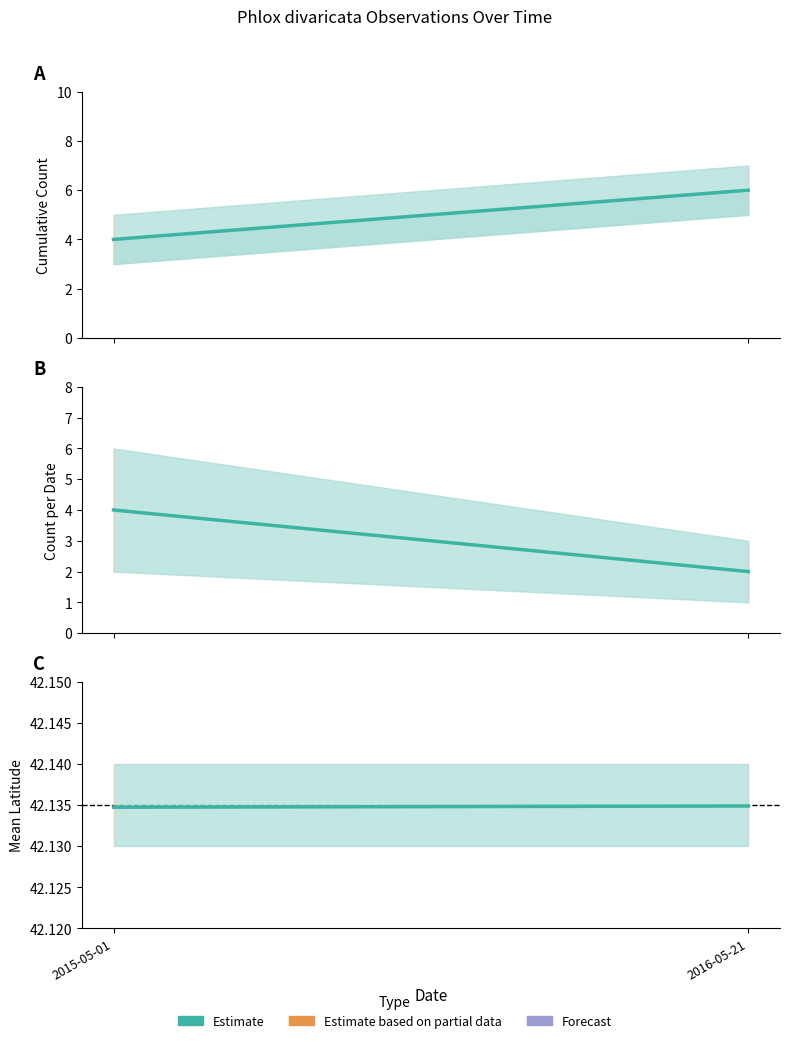

How many values are between 42 and 43?

2